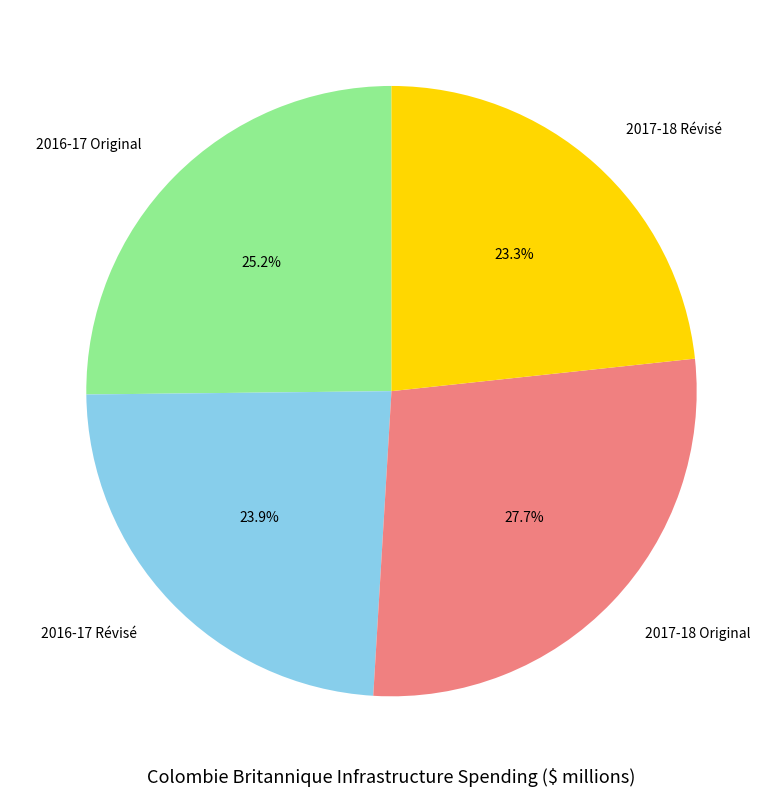

Is it true that 2017-18 Original is 28% of the pie?

True